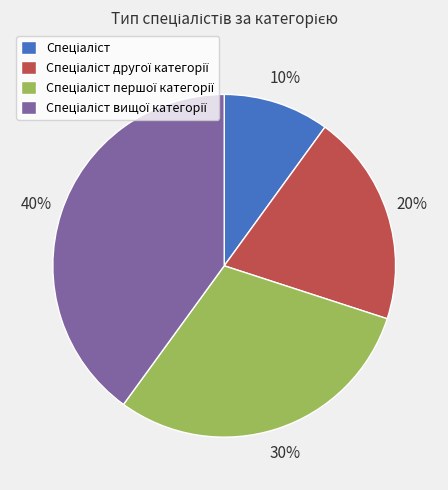

Count the number of slices in the pie.

4